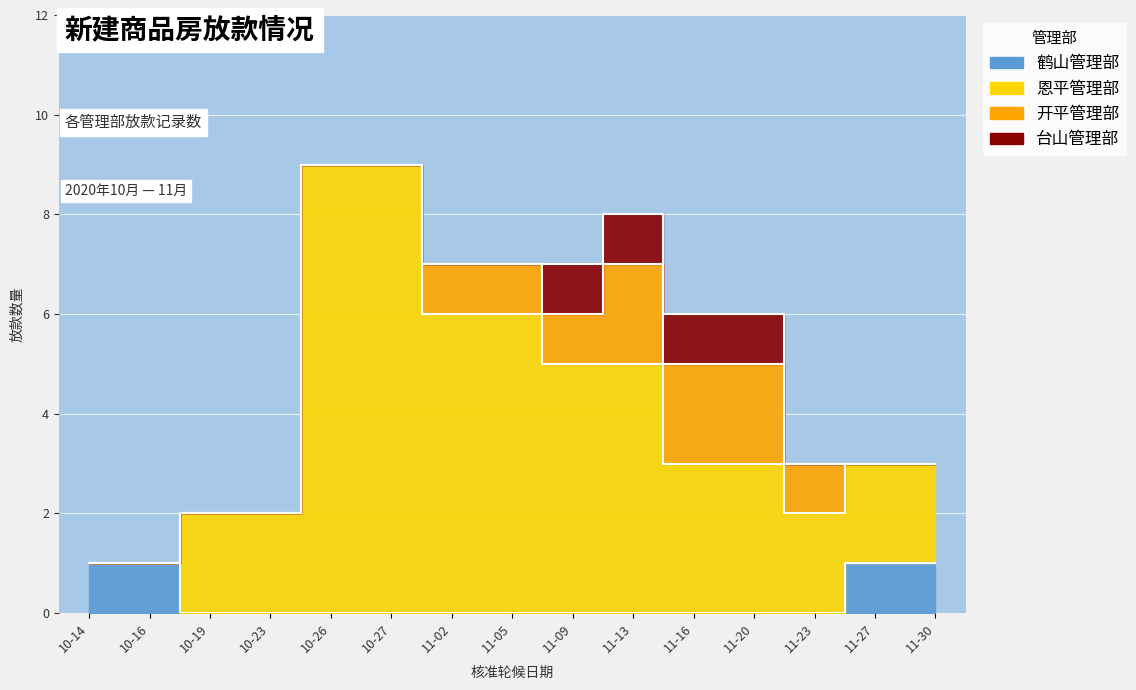

Where is 恩平管理部 nearest to the value 5?

11-09